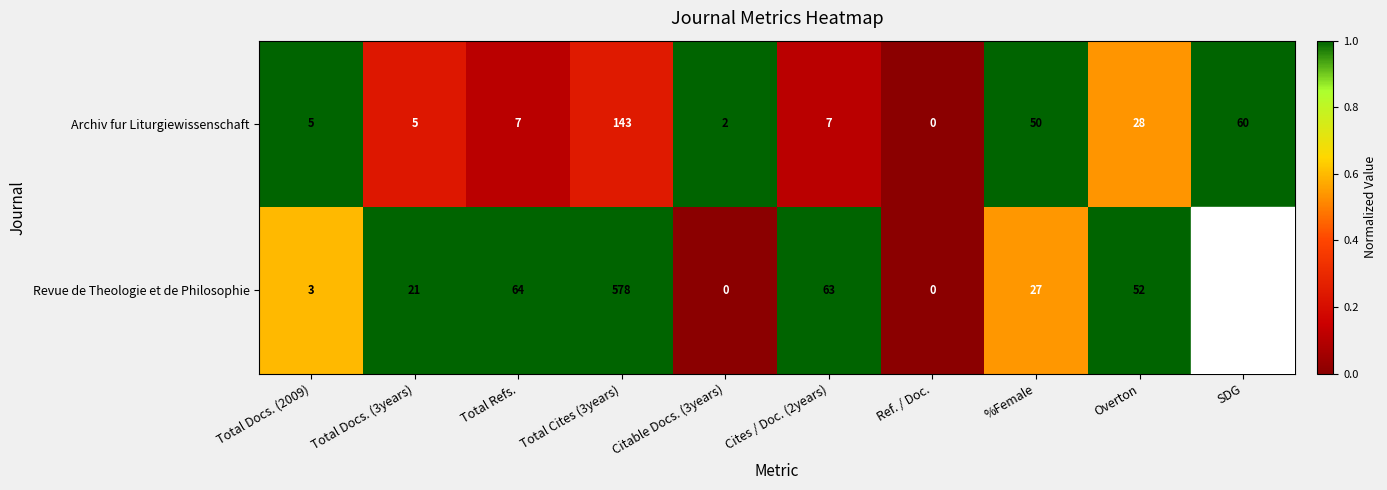

At SDG, list the series in order from largest to smallest.

Archiv fur Liturgiewissenschaft, Revue de Theologie et de Philosophie